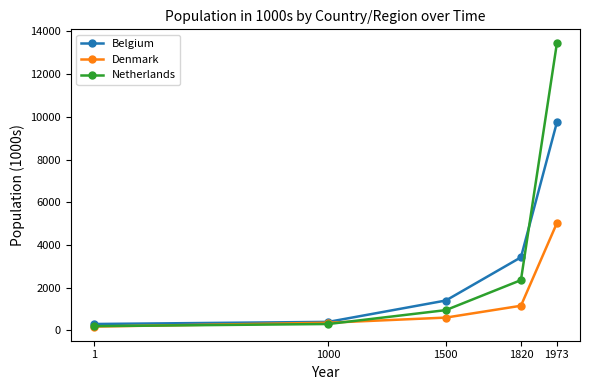

Is it true that Belgium equals 400 at 1000?

True